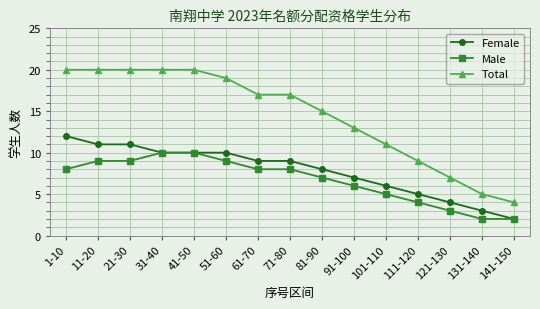

Which series has the largest range (max minus min)?

Total